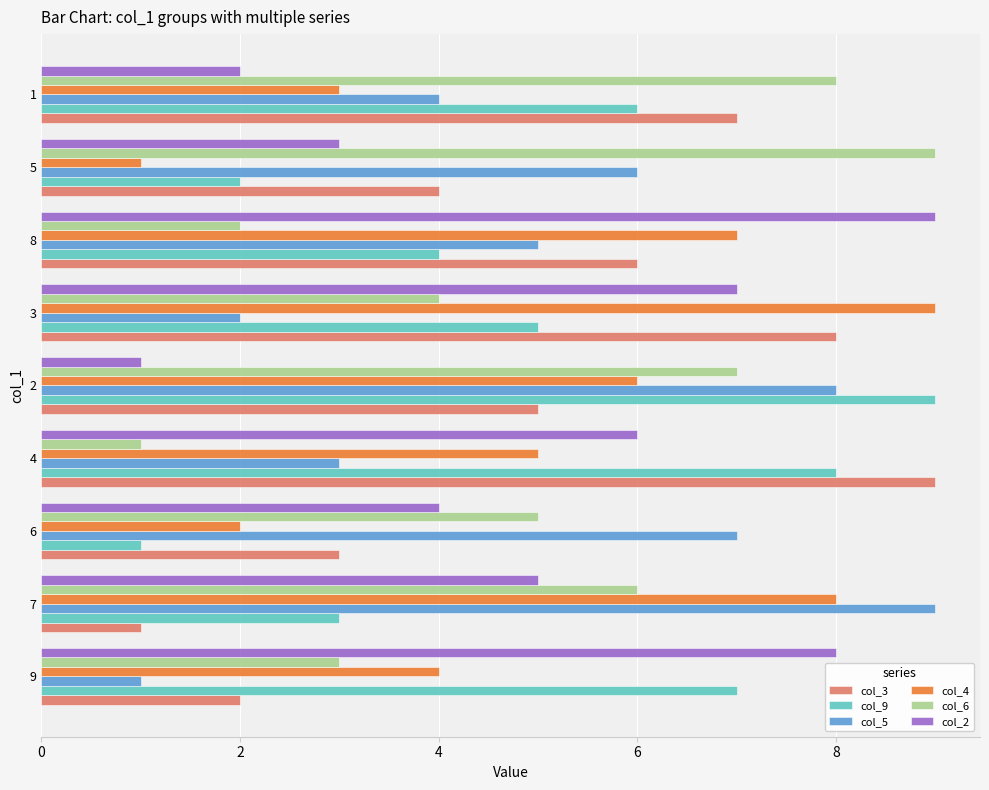

Is the value of col_6 at 4 greater than the value of col_2 at 4?

No